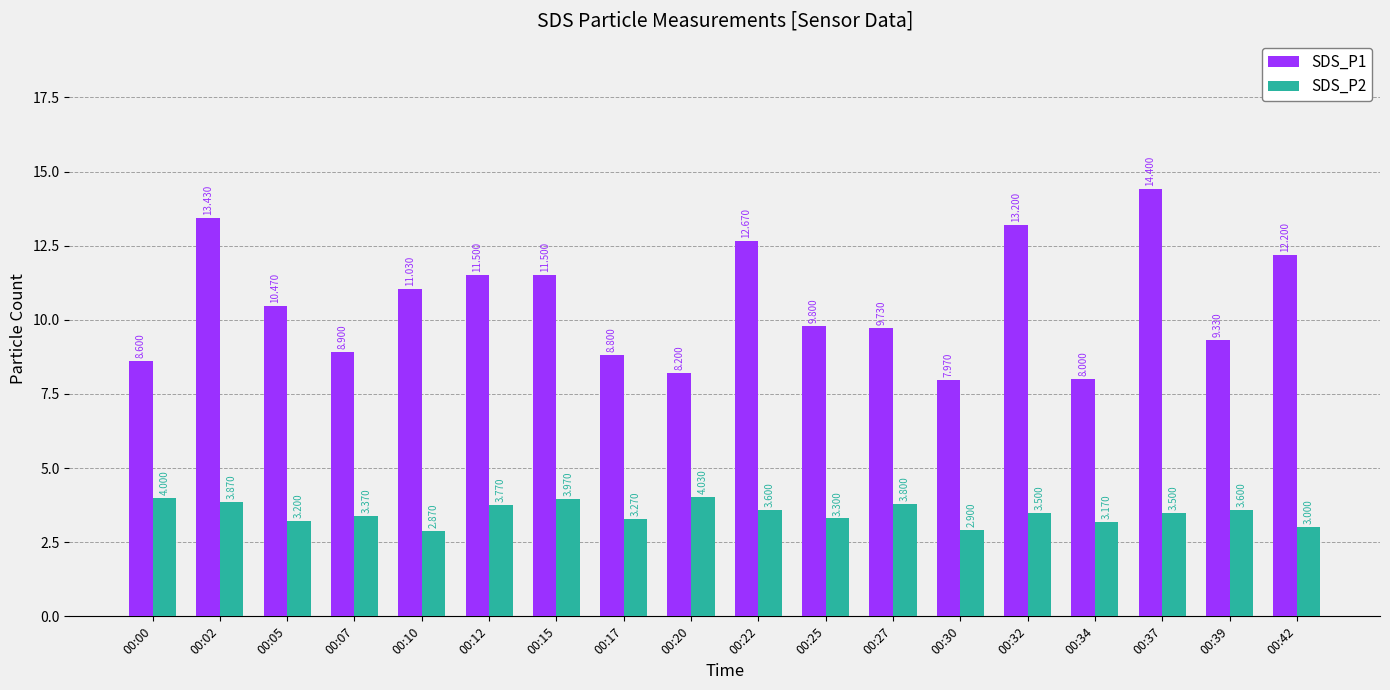

Are the bars grouped side by side (vs. stacked)?

Yes